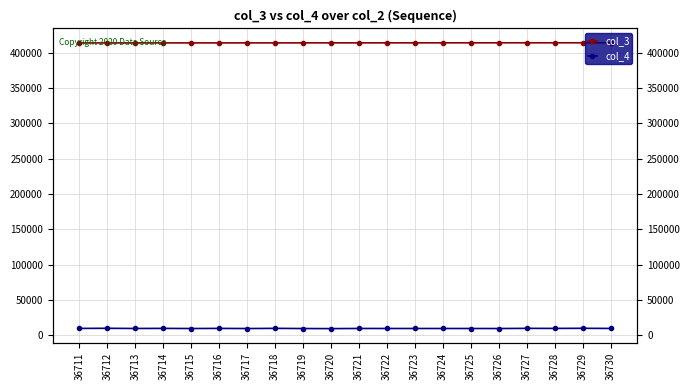

True or false: col_4 and col_3 cross at least once.

False